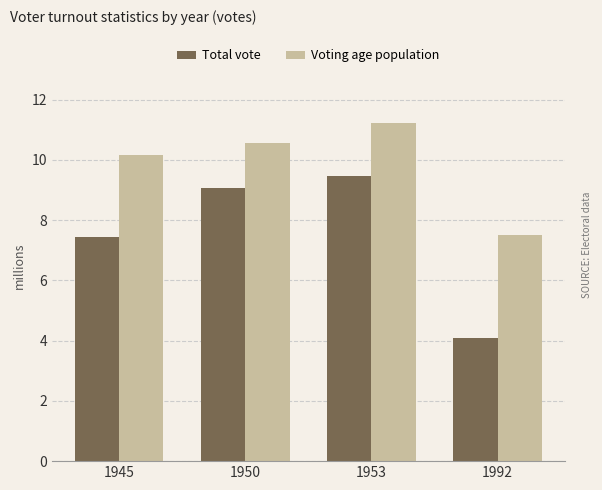

Which series has the largest total across all categories?

Voting age population